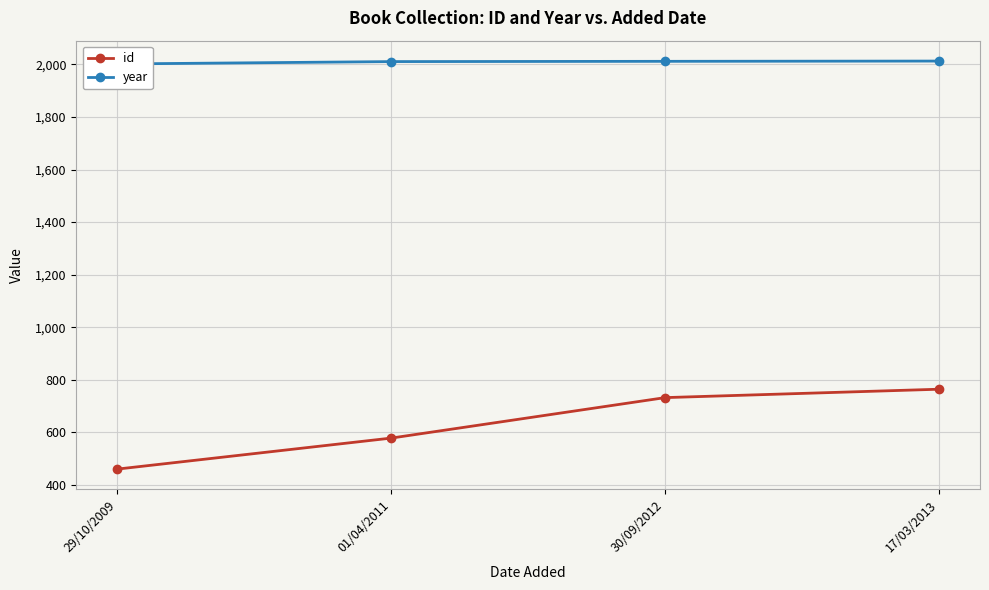

What is the difference between the second highest and minimum values in the id series?

272